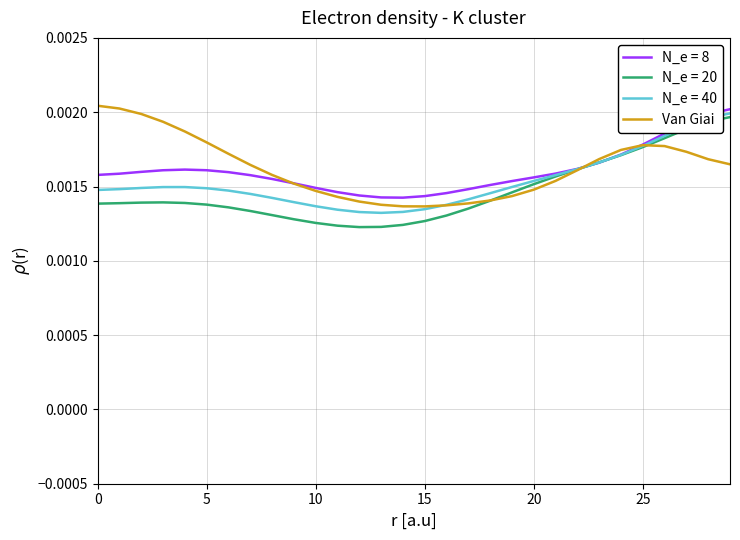

What are all the series names shown in the legend?

N_e = 8, N_e = 20, N_e = 40, Van Giai